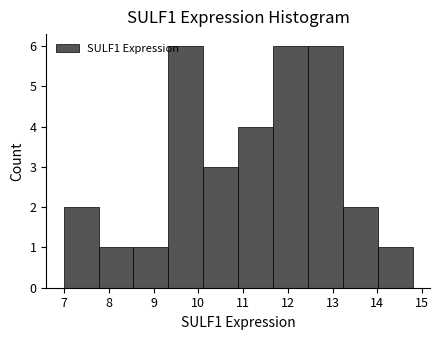

What is the height of the bar covering 7.77 to 8.55 on the x-axis? Neither the bar edges nor the heights are printed on the chart, so give them approximately, as read against the axes.

1